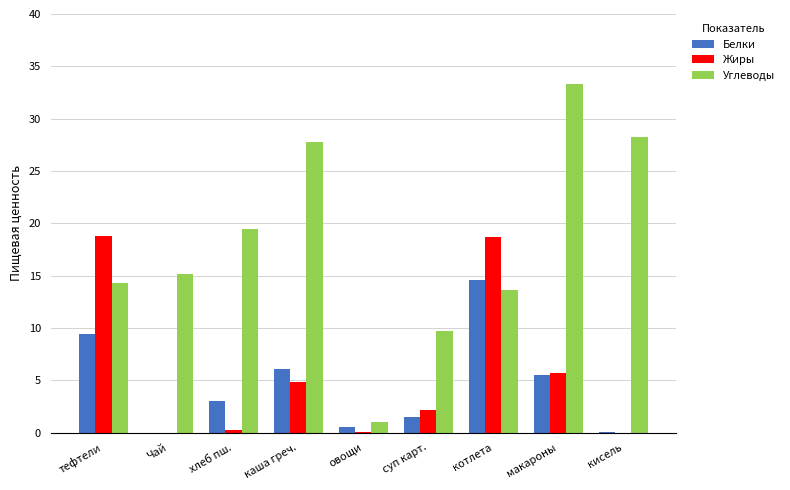

How many categories are shown in the chart?

9